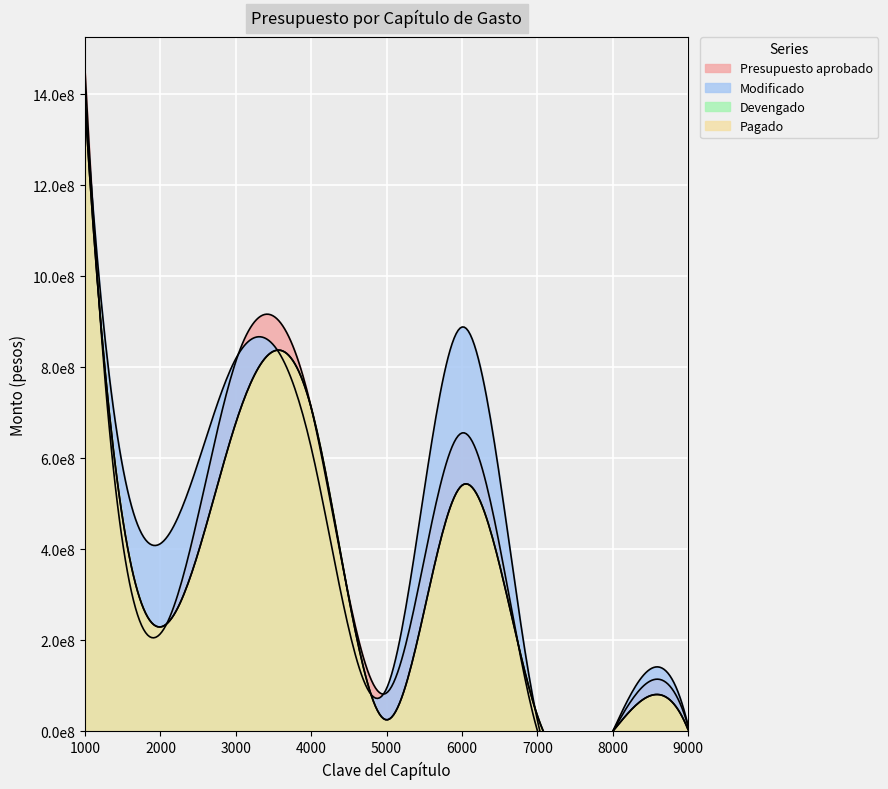

List the labels in order of Presupuesto aprobado value, largest first.

1000, 3000, 4000, 6000, 2000, 5000, 9000, 7000, 8000